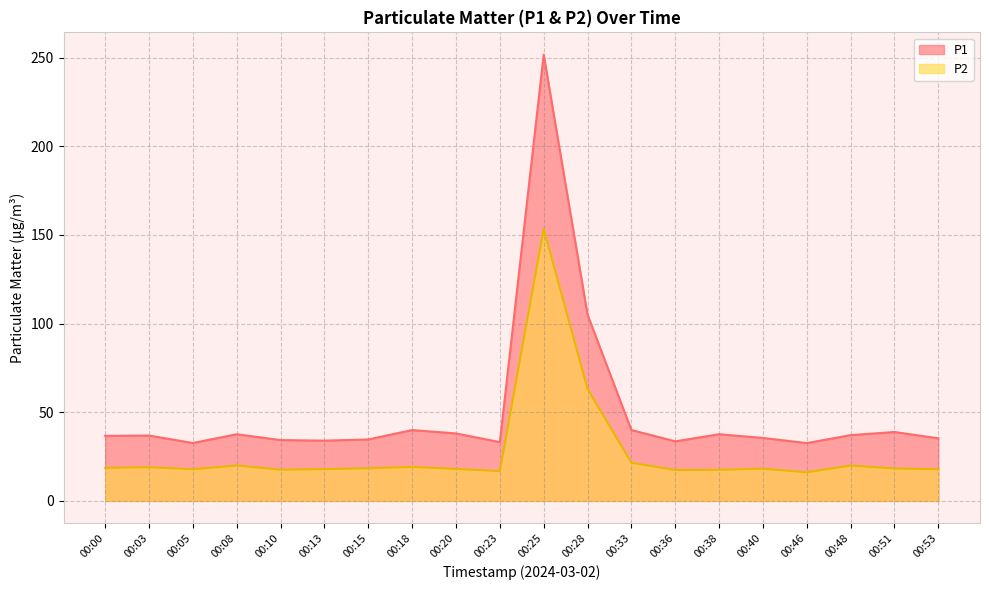

Reading left to right, what are all the values shown in this chart?

P1: 36.7	36.9	32.6	37.6	34.3	34.0	34.6	40.0	38.0	33.1	251.7	105.0	40.0	33.6	37.6	35.5	32.6	37.1	38.9	35.3
P2: 18.6	19.0	17.9	19.9	17.6	17.9	18.4	19.1	18.0	16.8	153.4	63.1	21.5	17.4	17.5	18.1	16.1	19.9	18.3	17.9